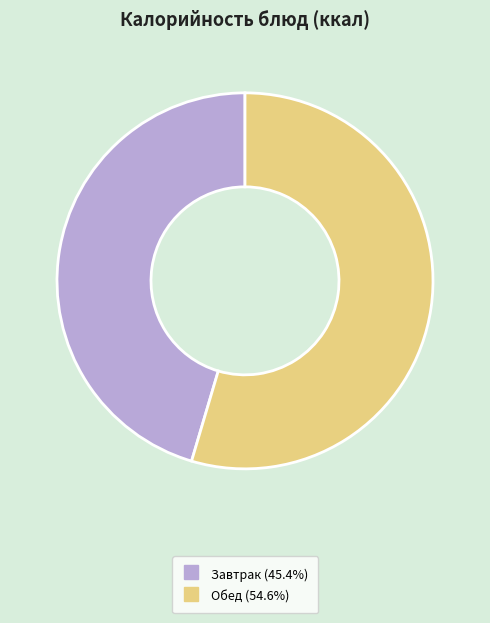

Is there any slice that represents more than half of the pie?

Yes